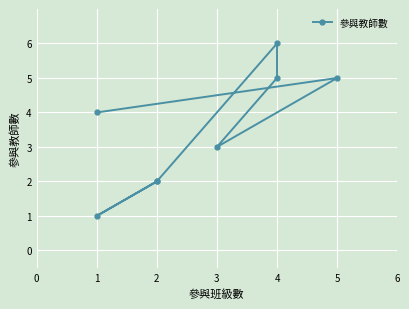

What is the change in value from 4 to 2?

-3